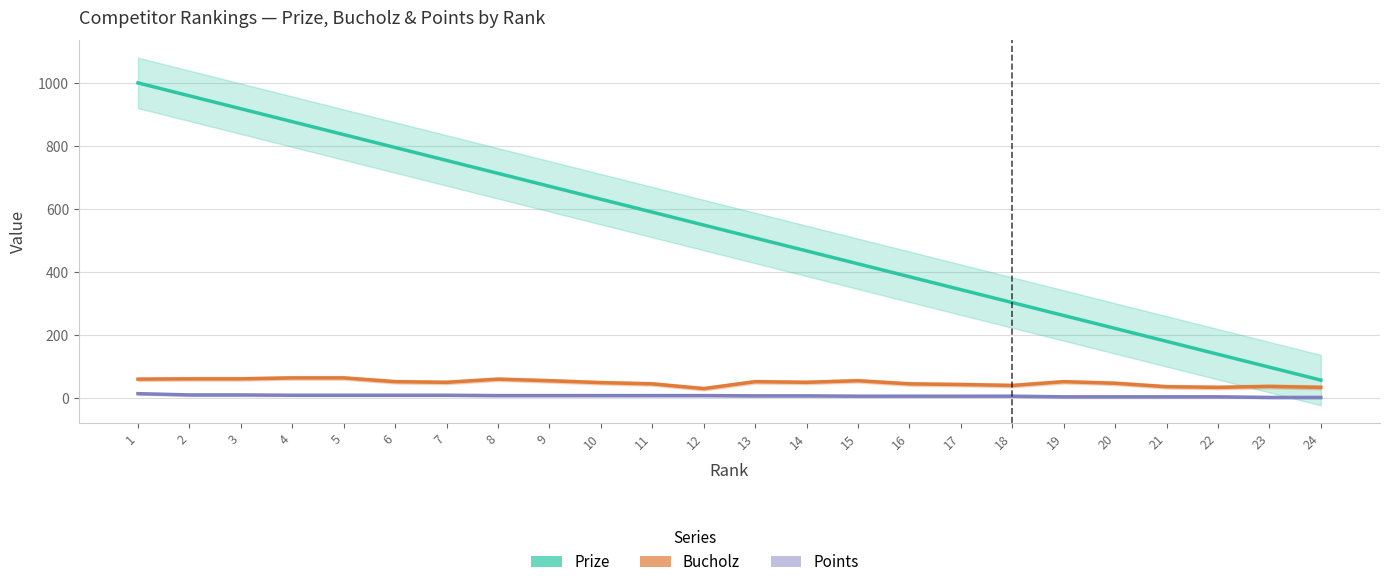

The Prize series shows 169 at 23. True or false?

False